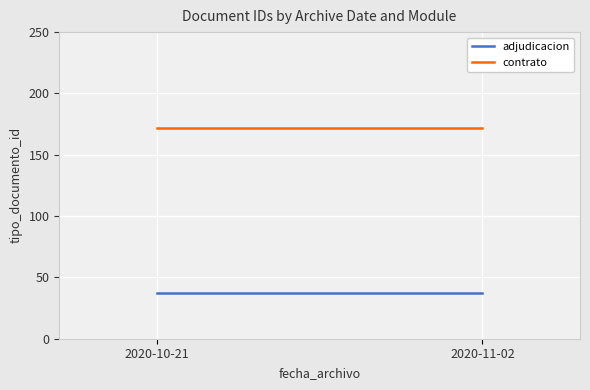

What is the lowest value of the contrato series?

171.5